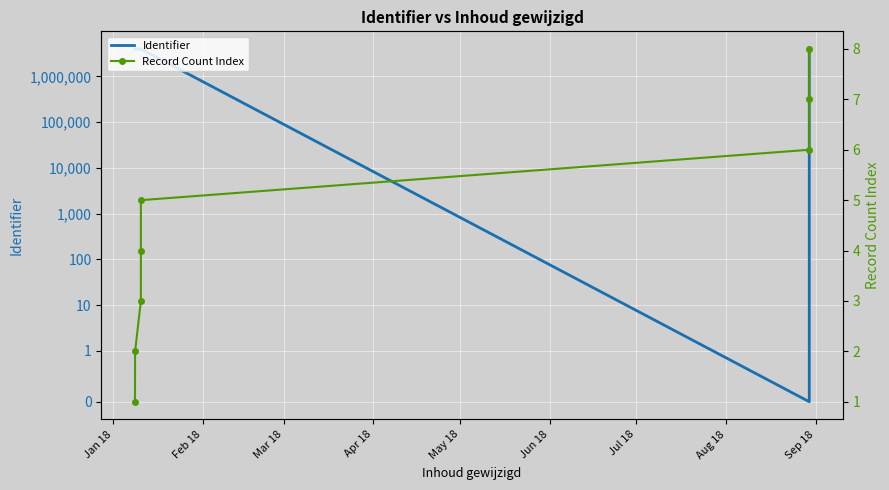

Is the value of Record Count Index at Jul 18 greater than the value of Identifier at May 18?

No